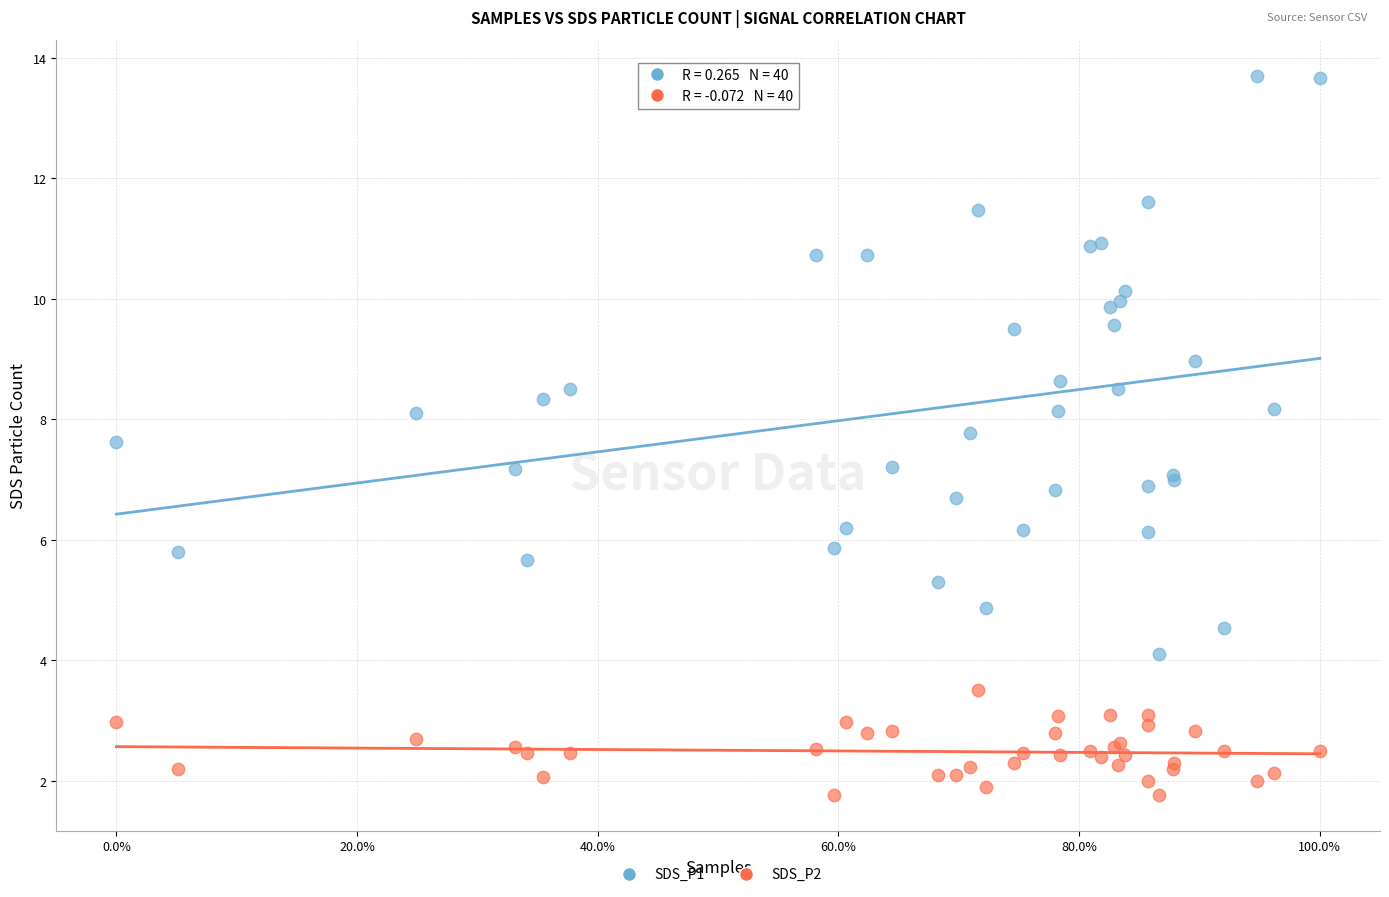

Which series has the largest Y range (max minus min)?

SDS_P1